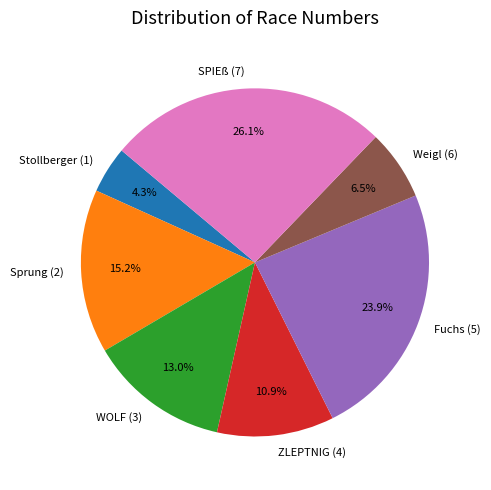

Combined, do Weigl (6) and WOLF (3) account for over 50%?

No